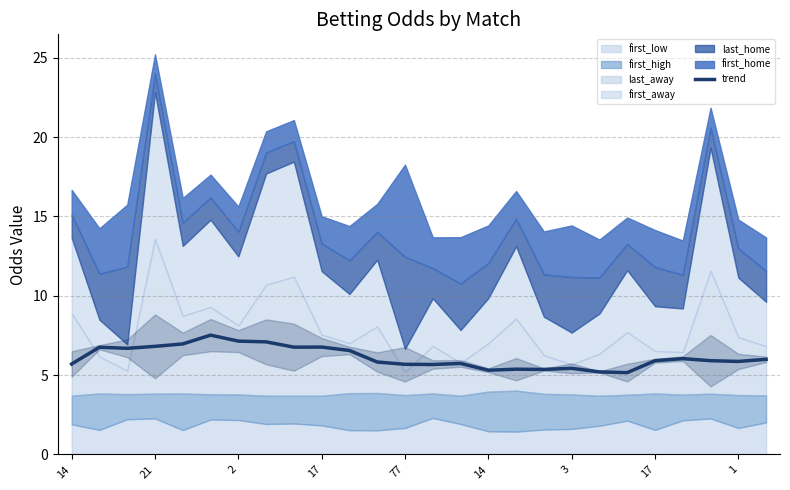

What is the change in value from 15 to 23?

+0.6